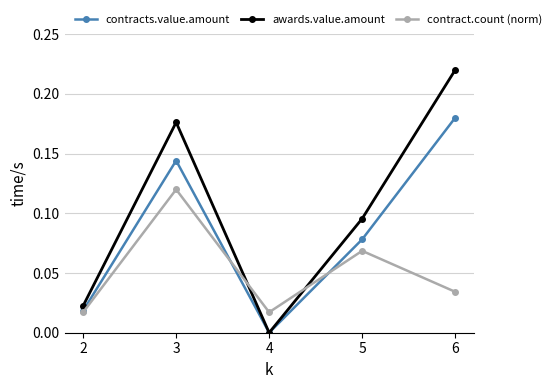

Between 3 and 4, which series saw the biggest shift?

awards.value.amount